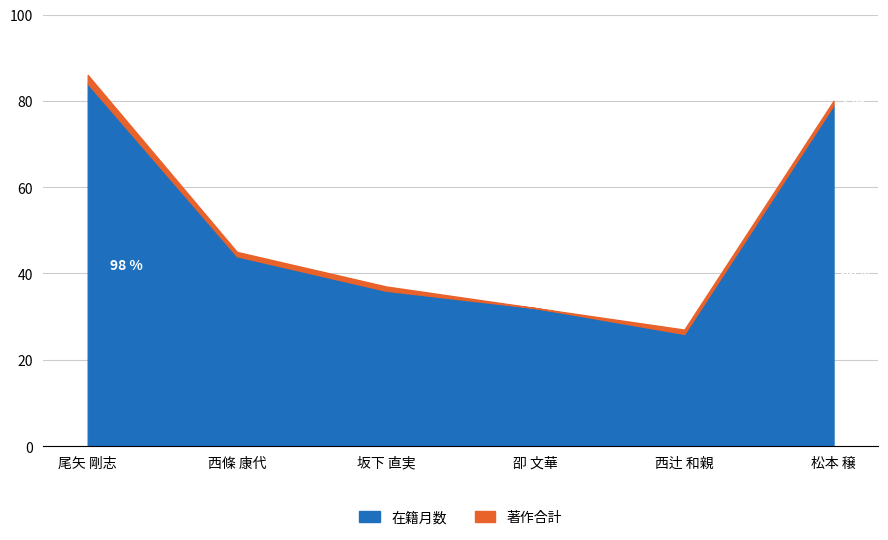

What is the minimum value shown in the chart?

26